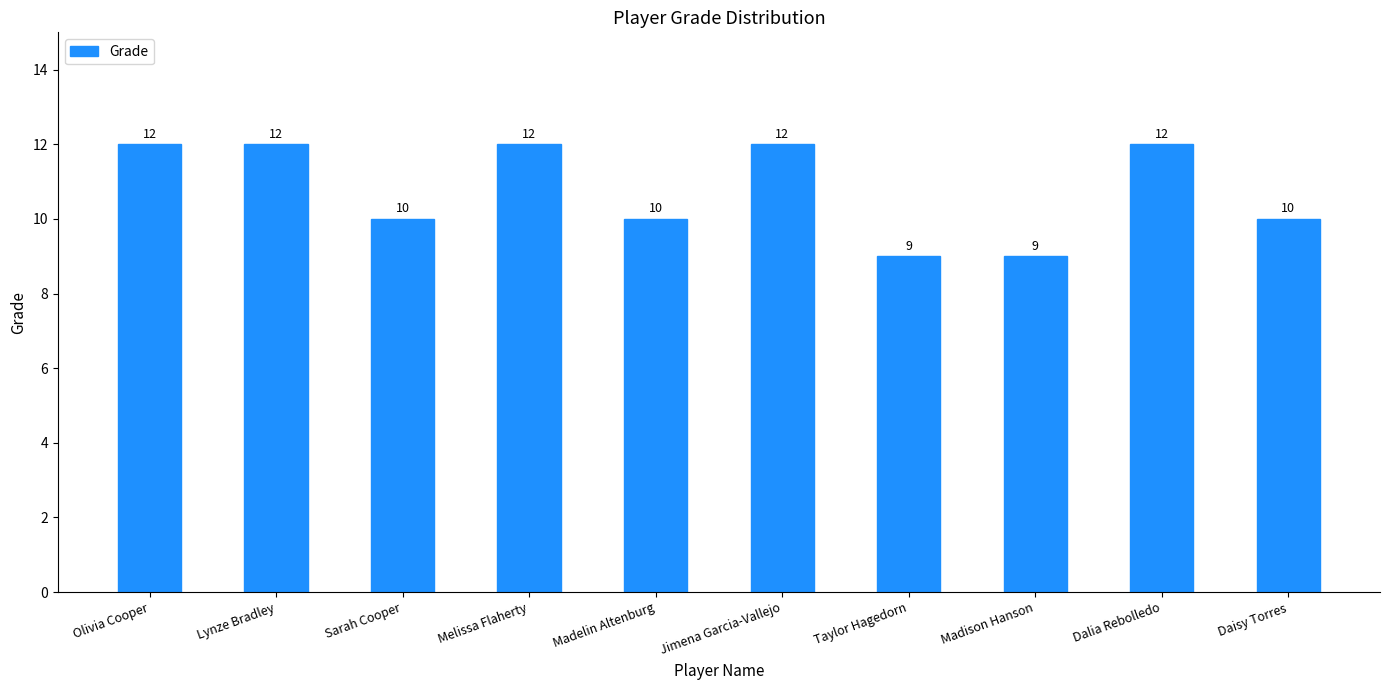

What is the minimum value shown in the chart?

9